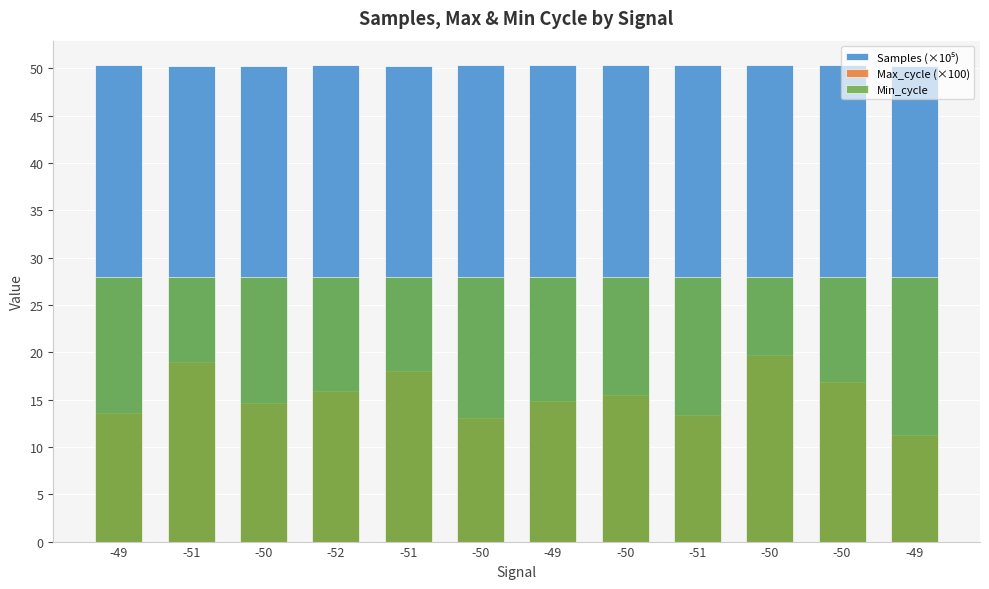

What is the total value across all series at -51?

97.3